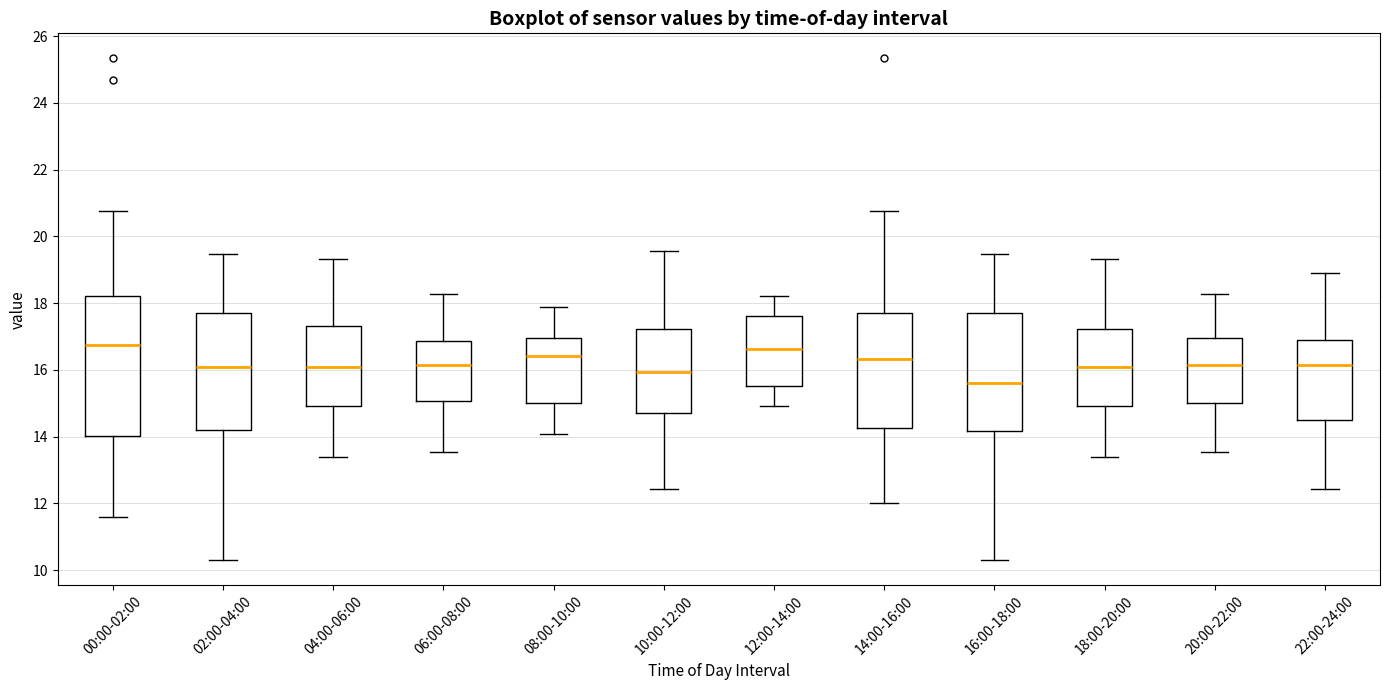

Reading left to right, transcribe this box plot: for each box, give where its median line is, the range the box spans, and where its two whiskers end, as read against the y-axis. The values are not printed on the chart, so give them approximately, as read against the axis.

00:00-02:00: median 16.8, box 14.0 to 18.2, whiskers 11.6 to 20.8
02:00-04:00: median 16.0, box 14.2 to 17.6, whiskers 10.4 to 19.4
04:00-06:00: median 16.0, box 15.0 to 17.4, whiskers 13.4 to 19.4
06:00-08:00: median 16.2, box 15.0 to 16.8, whiskers 13.6 to 18.2
08:00-10:00: median 16.4, box 15.0 to 17.0, whiskers 14.0 to 17.8
10:00-12:00: median 16.0, box 14.8 to 17.2, whiskers 12.4 to 19.6
12:00-14:00: median 16.6, box 15.6 to 17.6, whiskers 15.0 to 18.2
14:00-16:00: median 16.4, box 14.2 to 17.8, whiskers 12.0 to 20.8
16:00-18:00: median 15.6, box 14.2 to 17.6, whiskers 10.4 to 19.4
18:00-20:00: median 16.0, box 15.0 to 17.2, whiskers 13.4 to 19.4
20:00-22:00: median 16.2, box 15.0 to 17.0, whiskers 13.6 to 18.2
22:00-24:00: median 16.2, box 14.4 to 17.0, whiskers 12.4 to 19.0